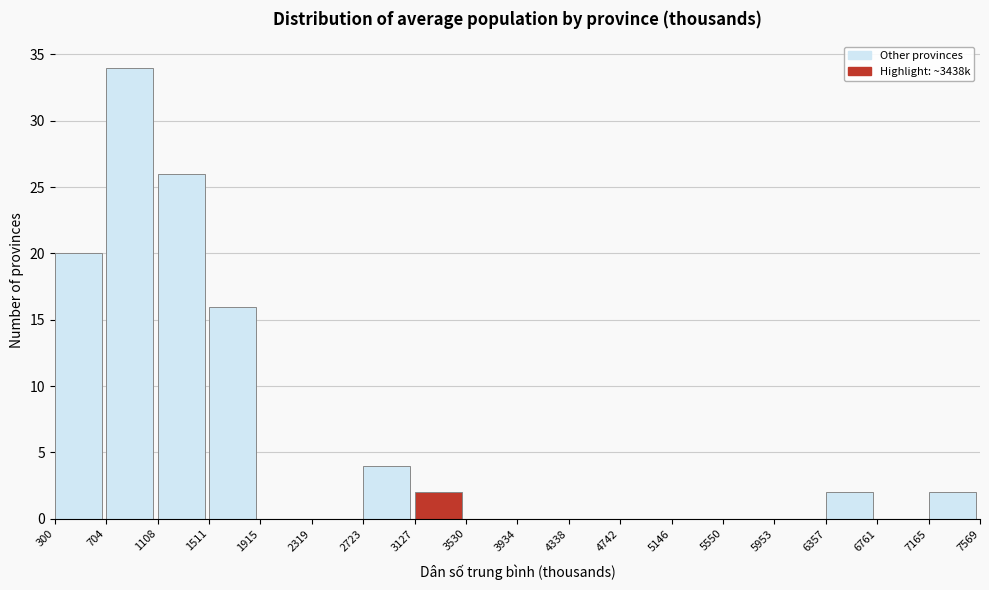

Reading left to right, list every bar in this chart as the range it spans on the x-axis followed by its height. The values are not printed on the chart, so give them approximately, as read against the axis.

300 to 704: 20
704 to 1108: 34
1108 to 1511: 26
1511 to 1915: 16
1915 to 2319: 0
2319 to 2723: 0
2723 to 3127: 4
3127 to 3530: 2
3530 to 3934: 0
3934 to 4338: 0
4338 to 4742: 0
4742 to 5146: 0
5146 to 5550: 0
5550 to 5953: 0
5953 to 6357: 0
6357 to 6761: 2
6761 to 7165: 0
7165 to 7569: 2